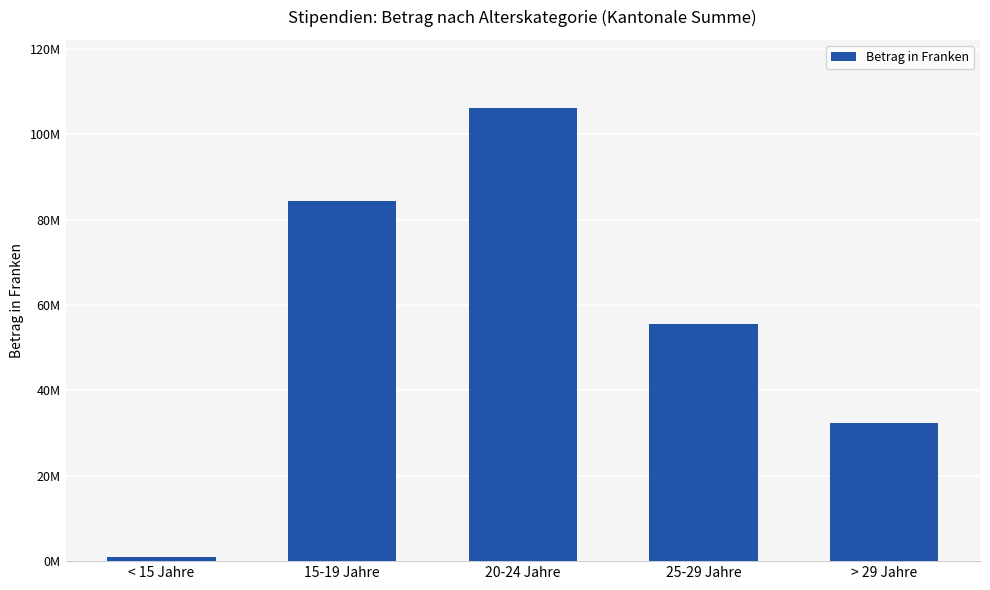

What is the minimum value shown in the chart?

867718